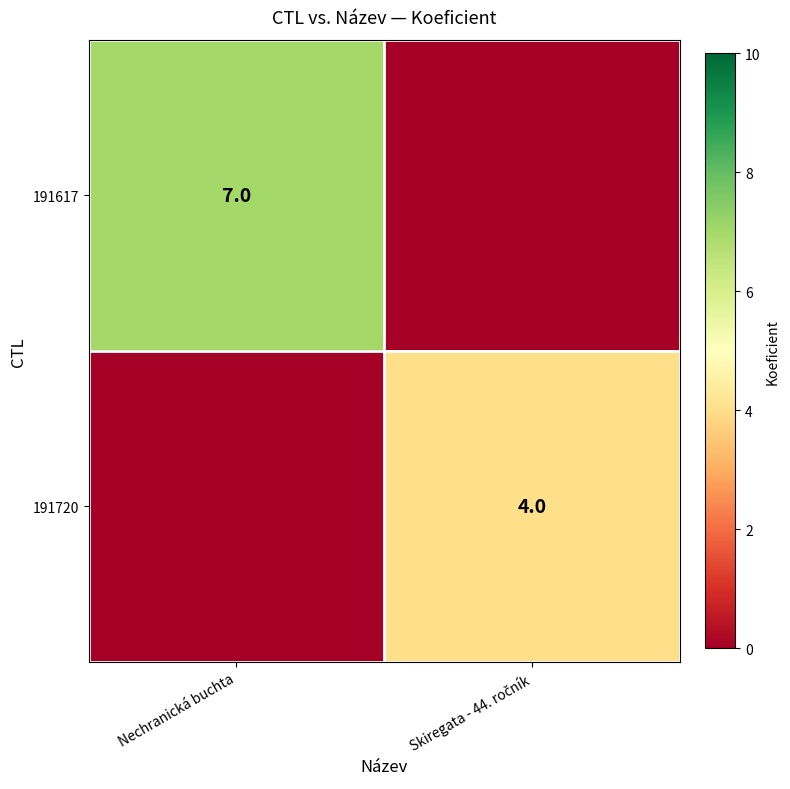

Is it true that 191617 equals 7 at Nechranická buchta?

True